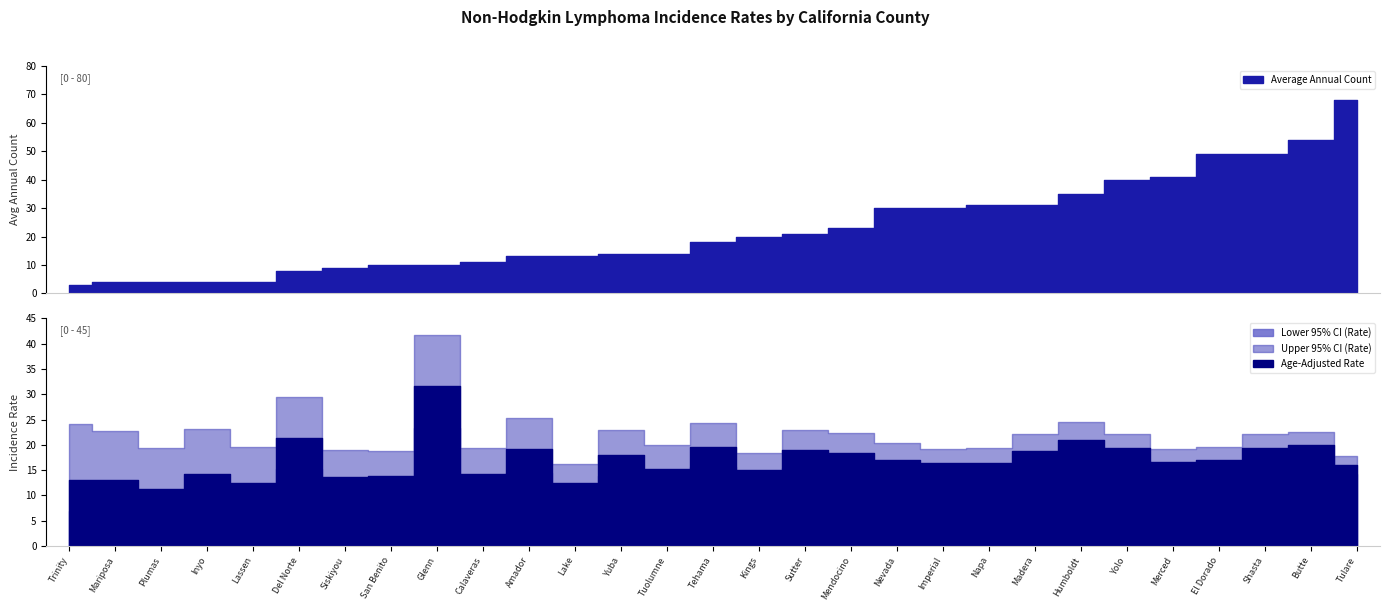

Which series has the largest total across all categories?

Average Annual Count